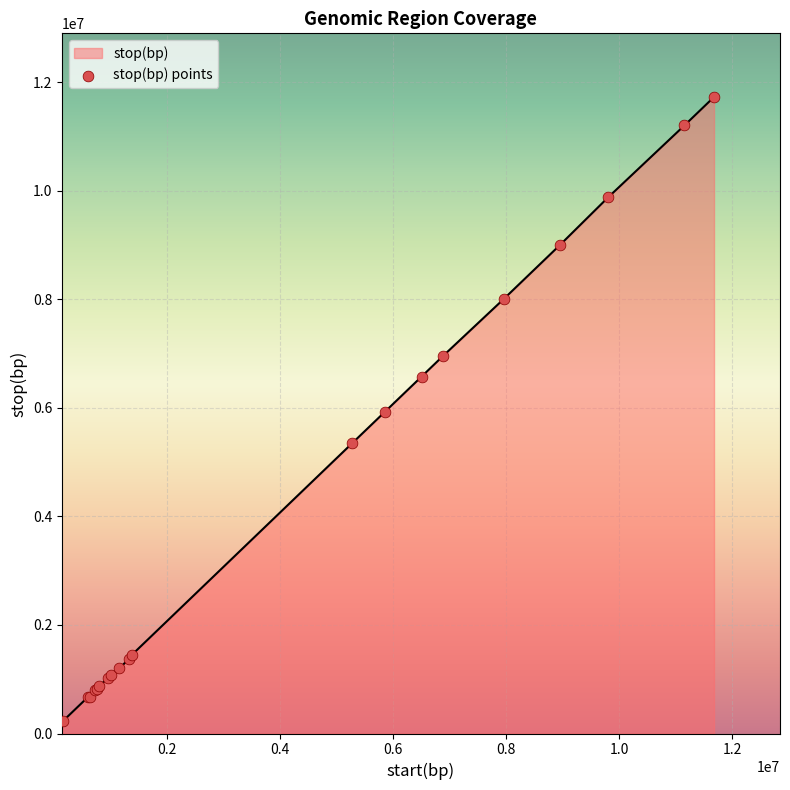

What is the maximum value shown in the chart?

11725000